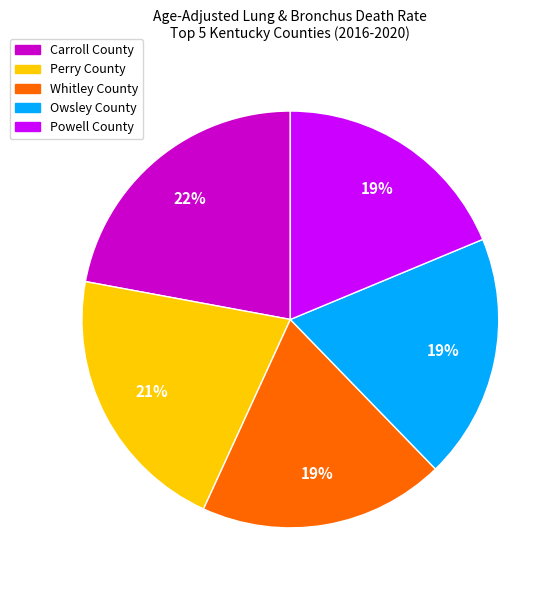

Is the sum of Carroll County and Whitley County greater than half?

No